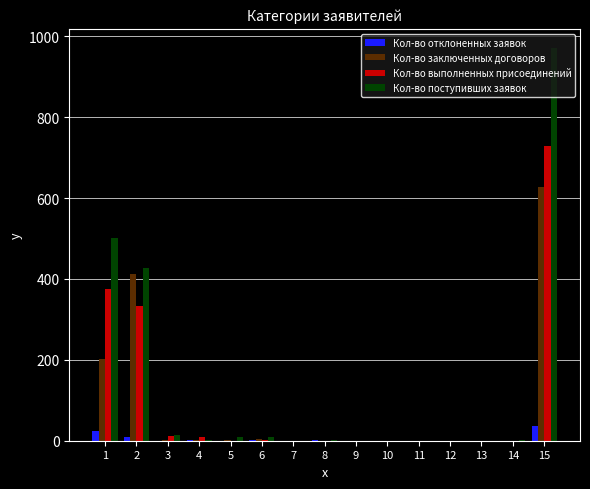

The value of Кол-во выполненных присоединений at 9 is 366. True or false?

False